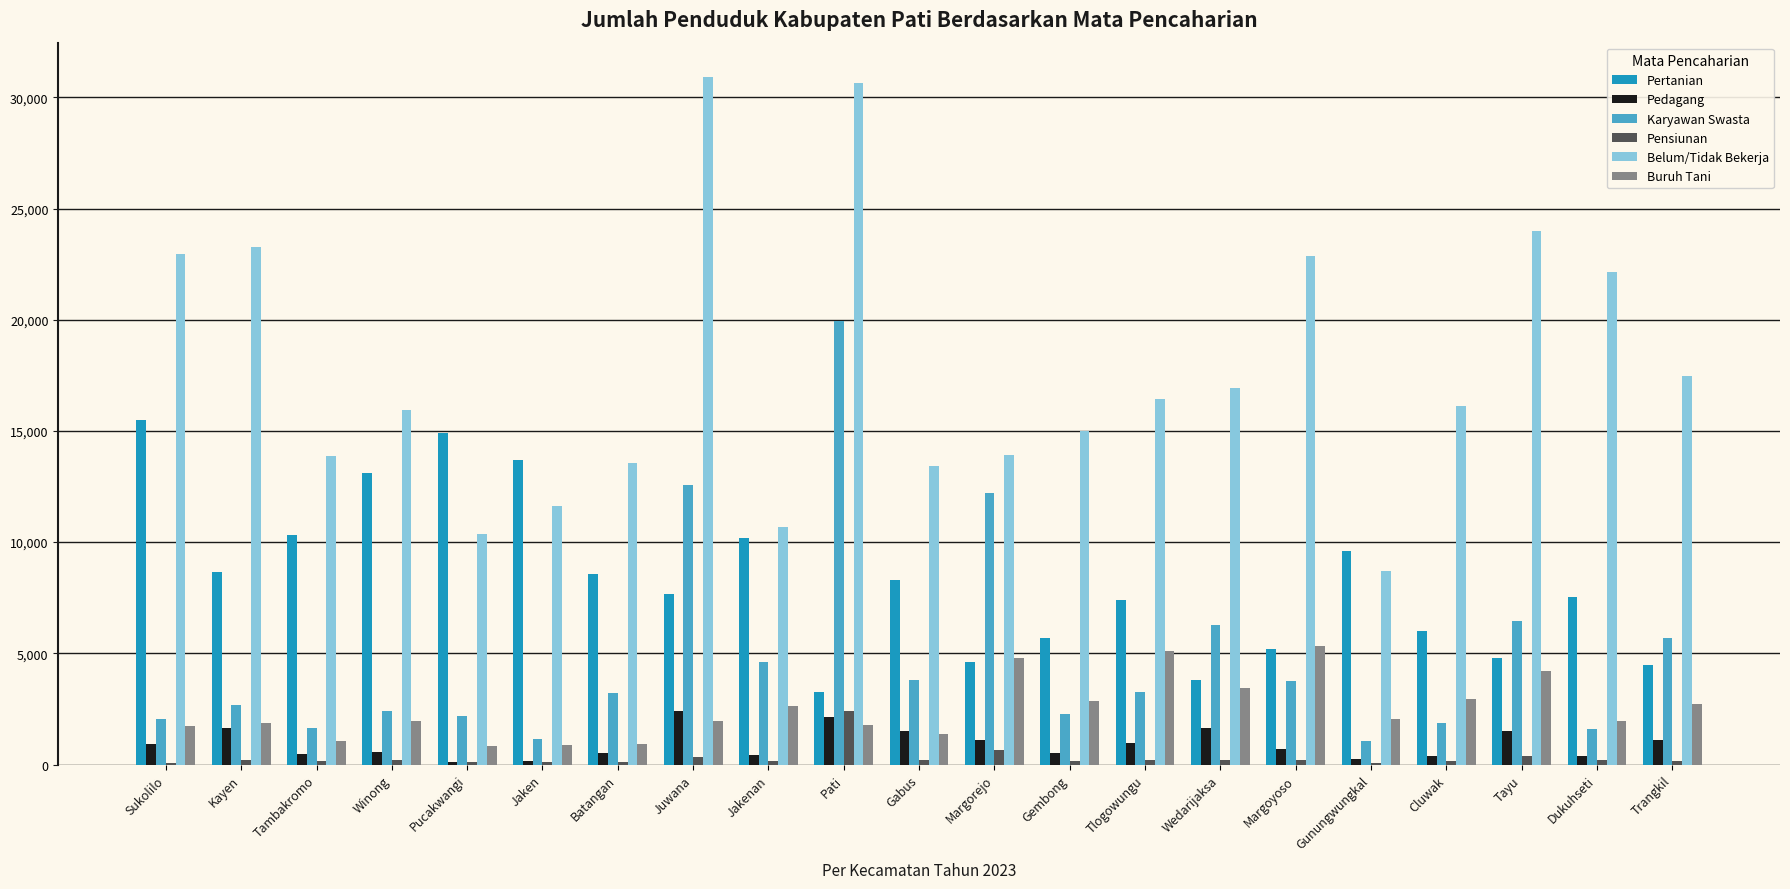

Between Pati and Margorejo, which series saw the biggest shift?

Belum/Tidak Bekerja